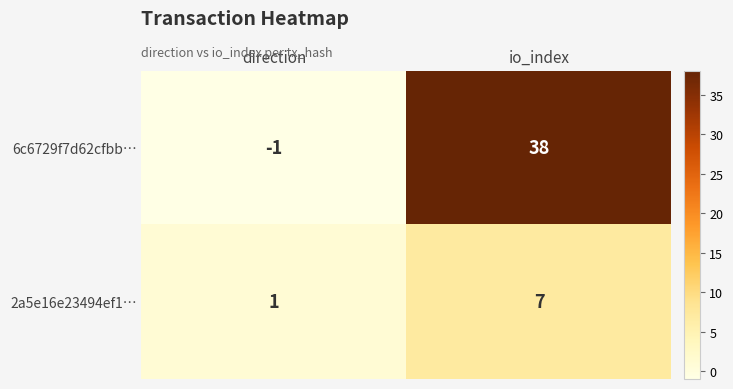

What is the sum of the 6c6729f7d62cfbb… values at io_index and direction?

37